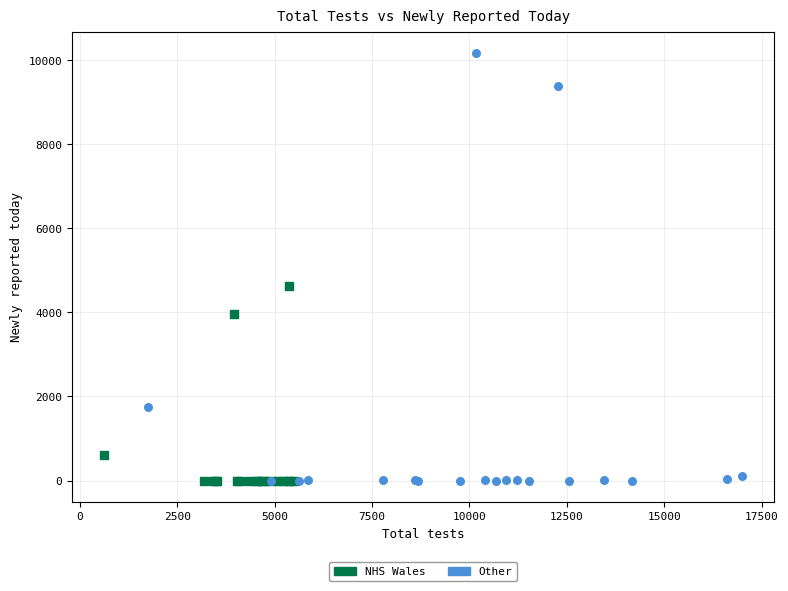

Which series contains the highest Y value?

Other